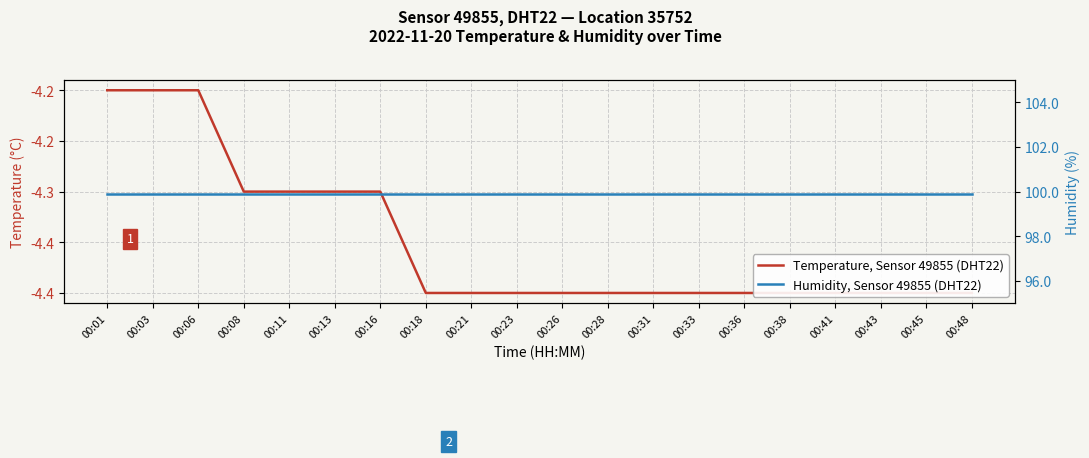

What is the sum of the Humidity, Sensor 49855 (DHT22) values at 00:23 and 00:06?

199.8